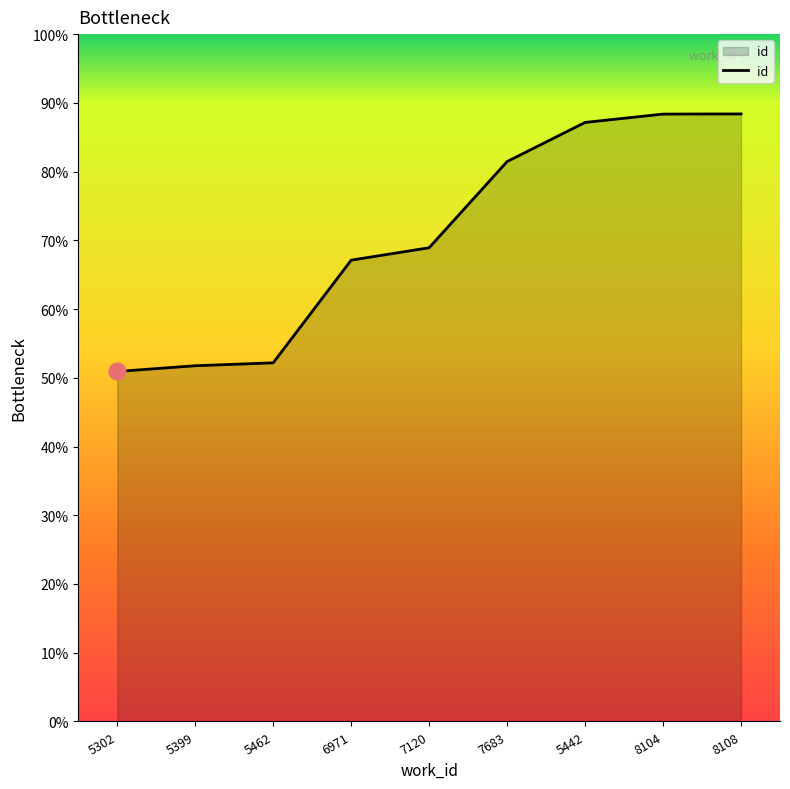

Does the chart have visible grid lines?

No